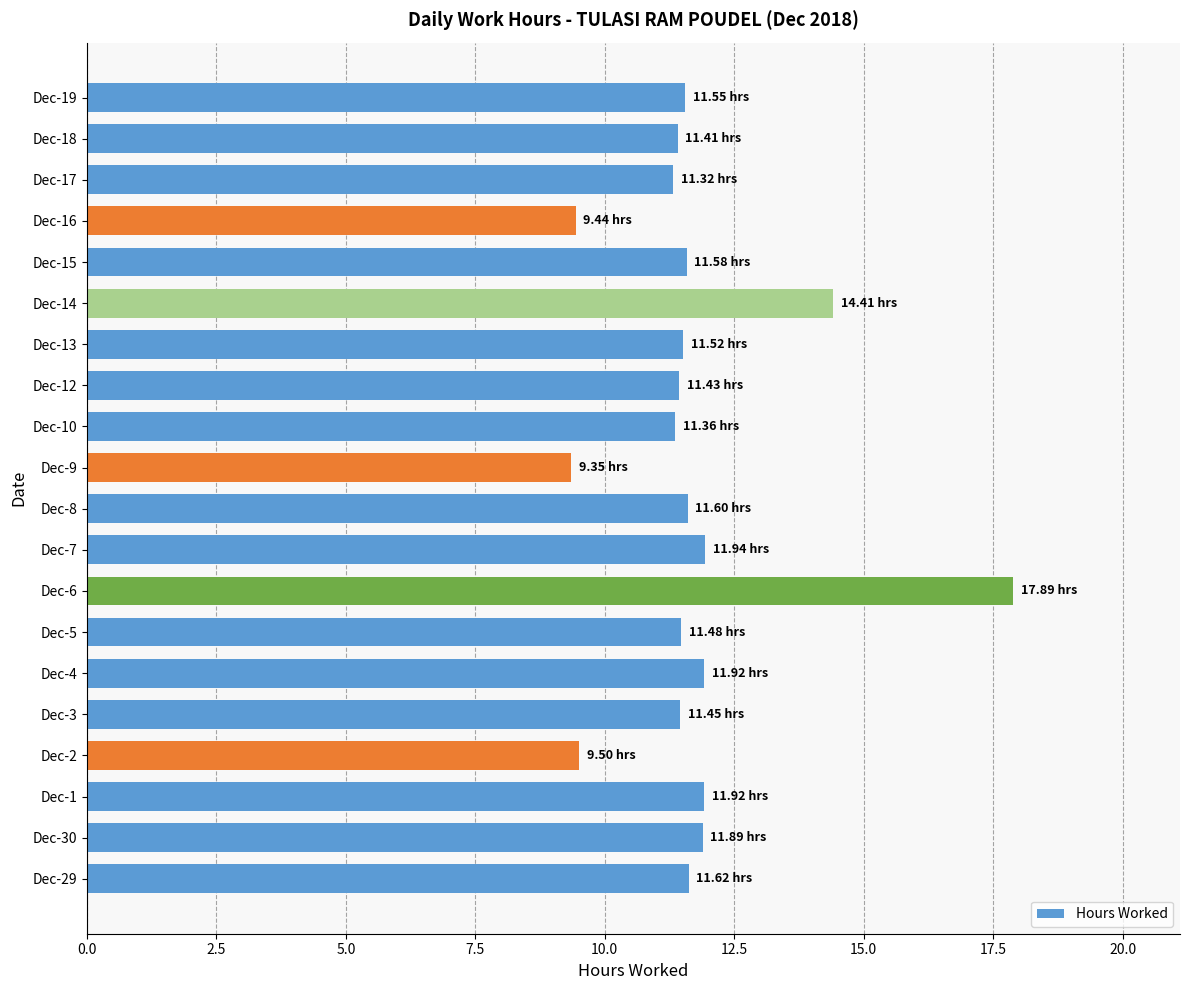

What is the difference between the values at Dec-3 and Dec-7?

0.5